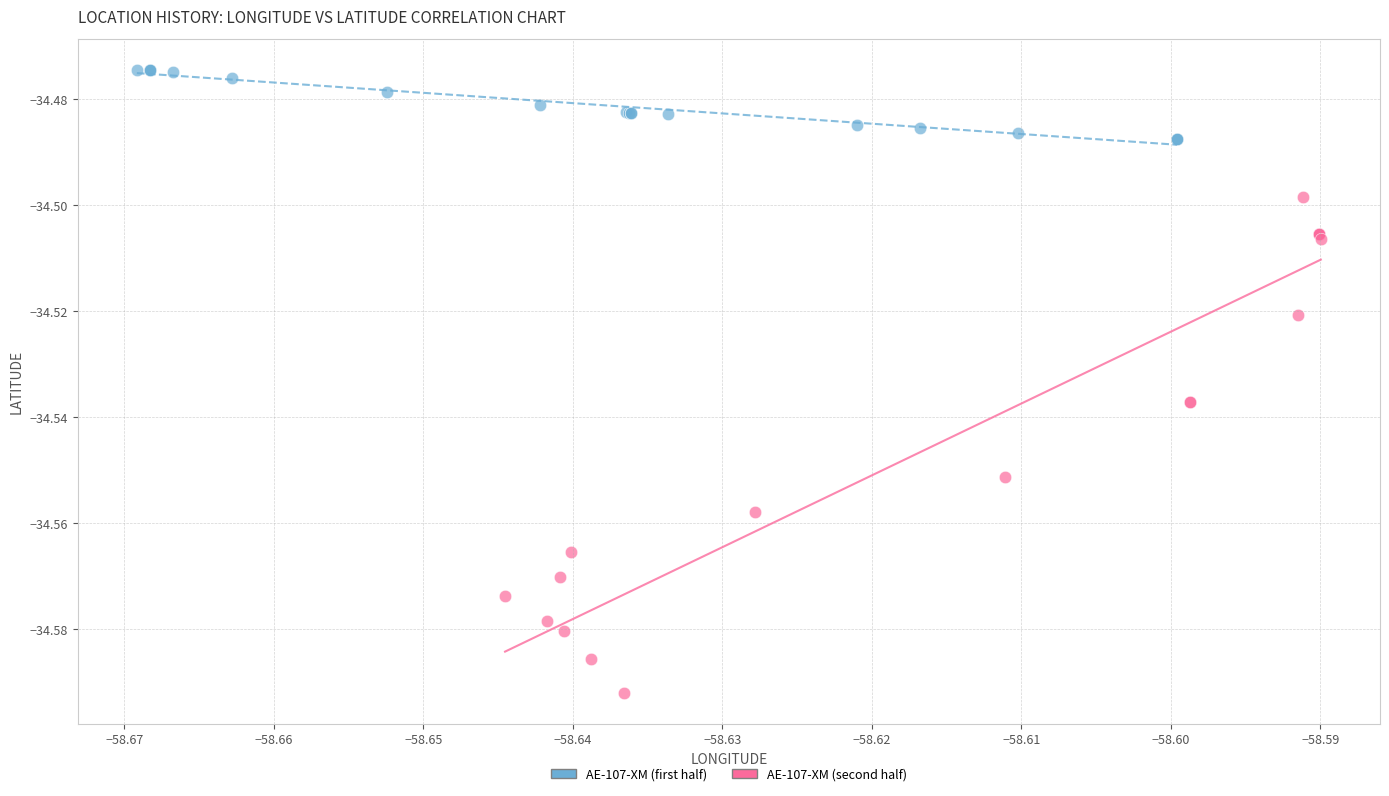

Which series has the widest spread of Y values?

AE-107-XM (second half)